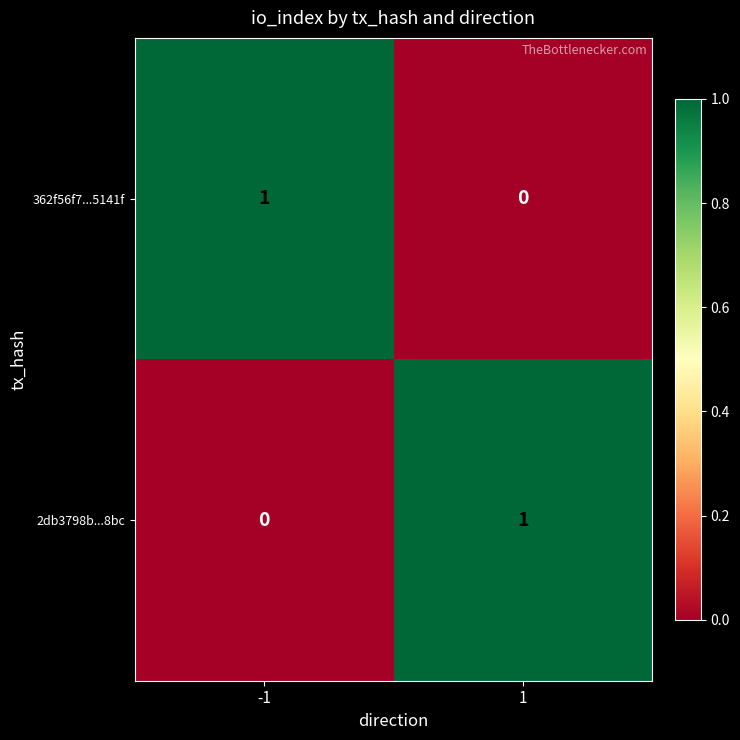

At -1, list the series in order from largest to smallest.

362f56f7...5141f, 2db3798b...8bc